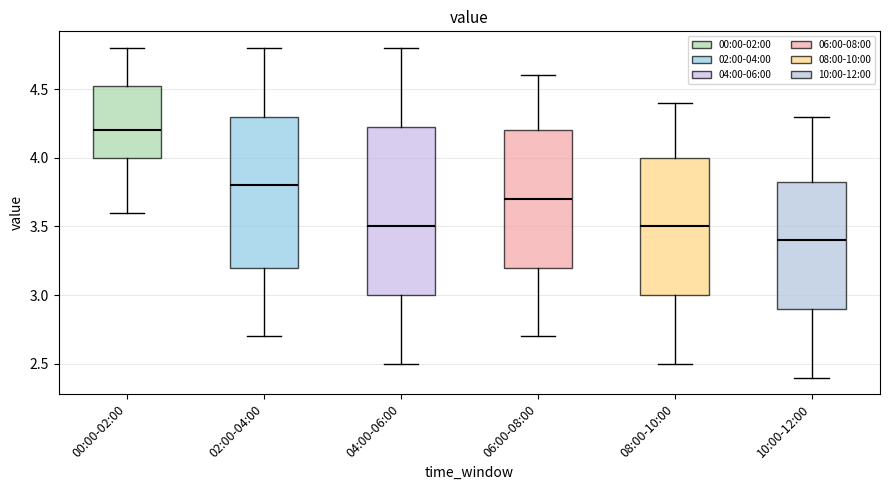

Where does the upper whisker of the box for 08:00-10:00 end on the y-axis? The values are not printed on the chart, so give them approximately, as read against the axis.

4.40